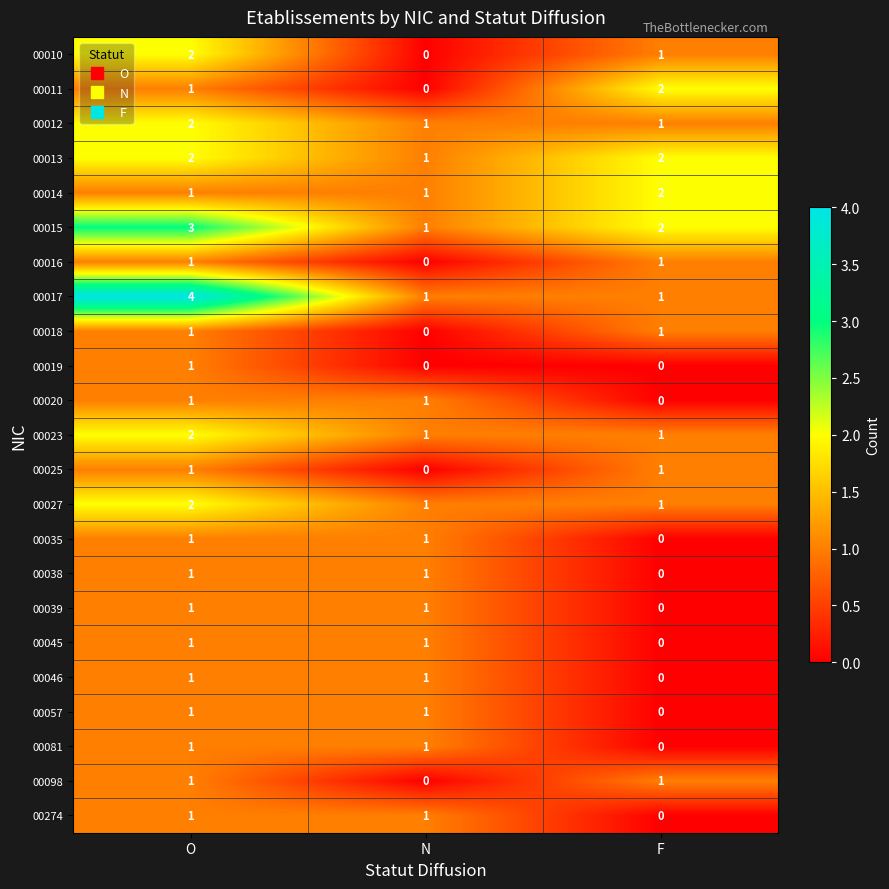

What is the total value across all series at O?

33